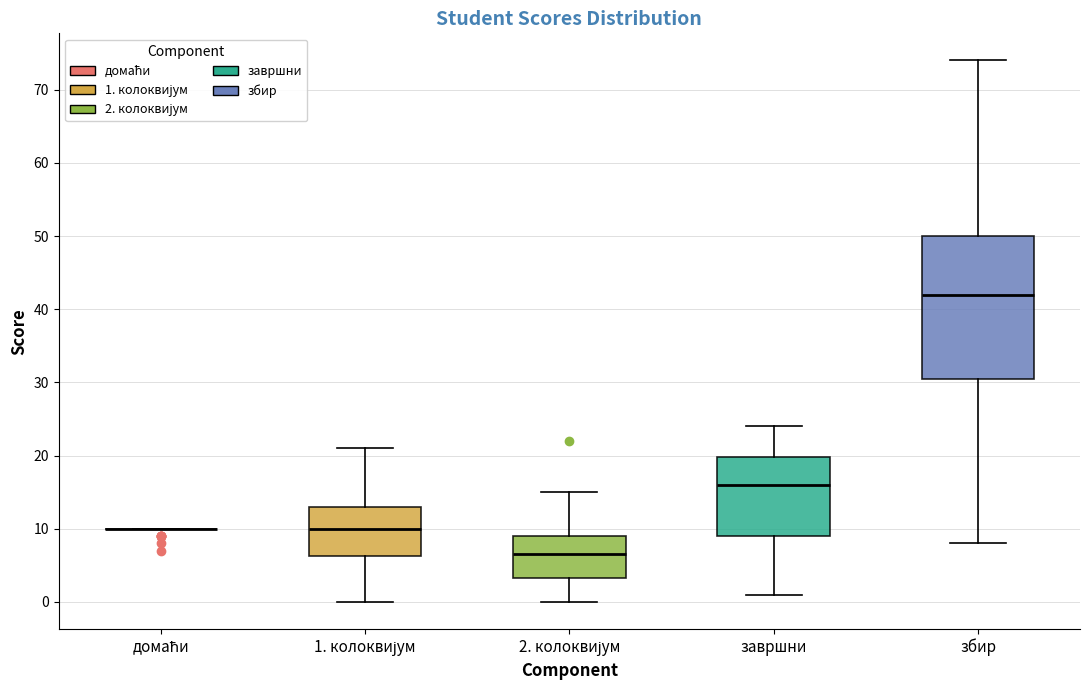

Which box is the tallest, from its lower edge to its upper edge?

збир